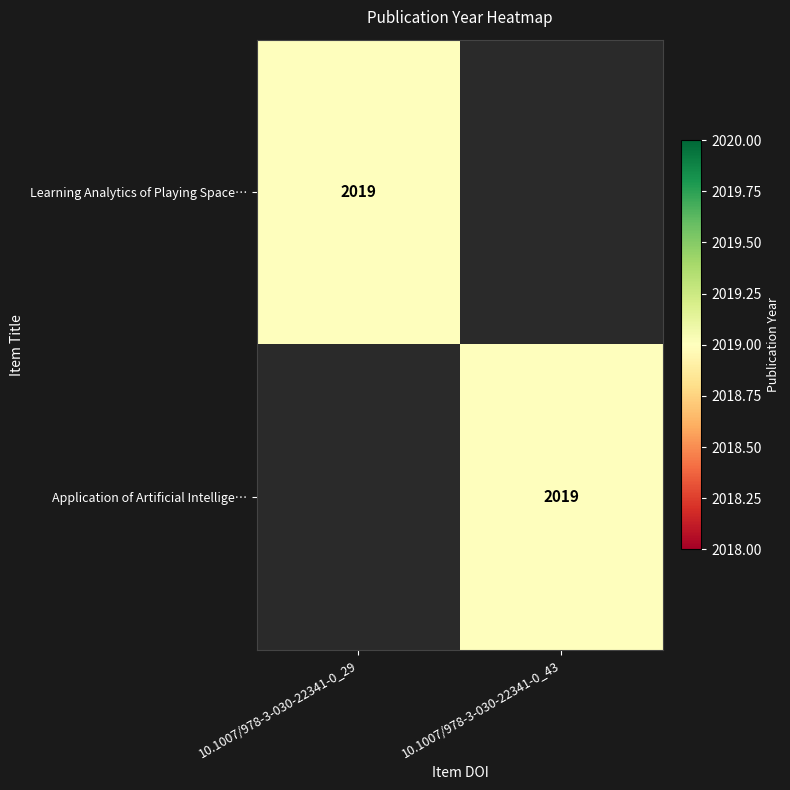

The value of Learning Analytics of Playing Space… at 10.1007/978-3-030-22341-0_29 is 3607. True or false?

False